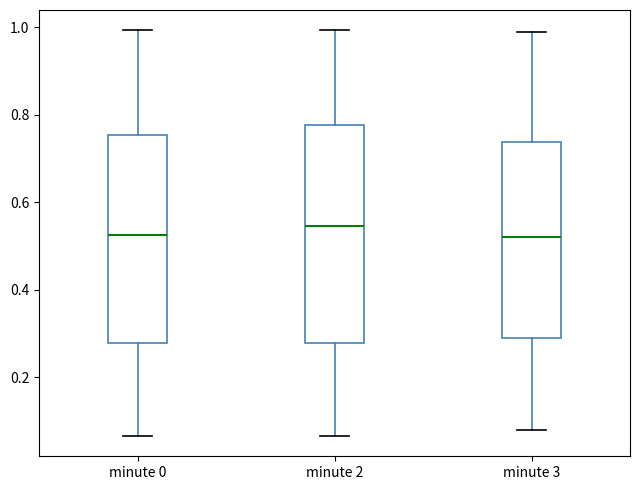

Reading left to right, read every box against the y-axis: the position of its median line, the range the box covers, and the ends of its whiskers. The values are not printed on the chart, so give them approximately, as read against the axis.

minute 0: median 0.52, box 0.28 to 0.76, whiskers 0.06 to 1.00
minute 2: median 0.54, box 0.28 to 0.78, whiskers 0.06 to 1.00
minute 3: median 0.52, box 0.28 to 0.74, whiskers 0.08 to 0.98